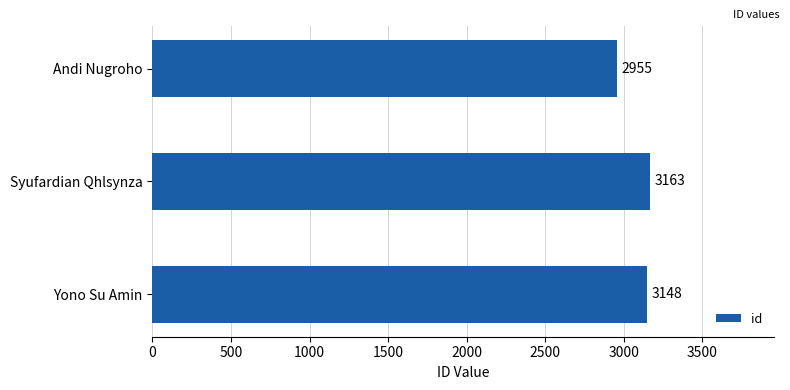

Between Syufardian Qhlsynza and Andi Nugroho, which is larger?

Syufardian Qhlsynza